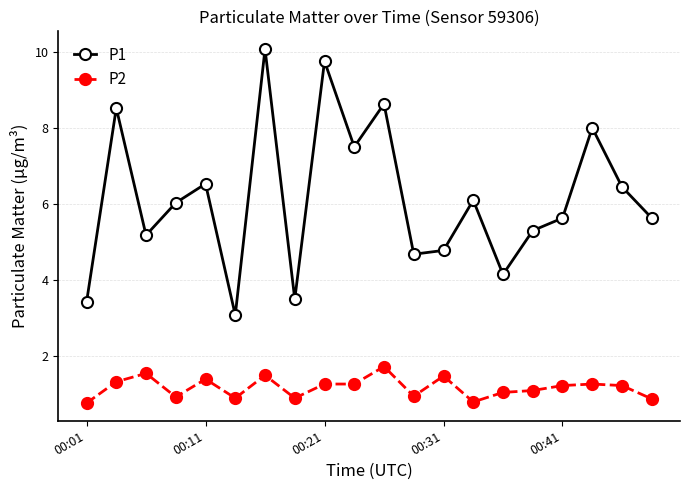

True or false: P2 has more than 1 interior local peaks.

True